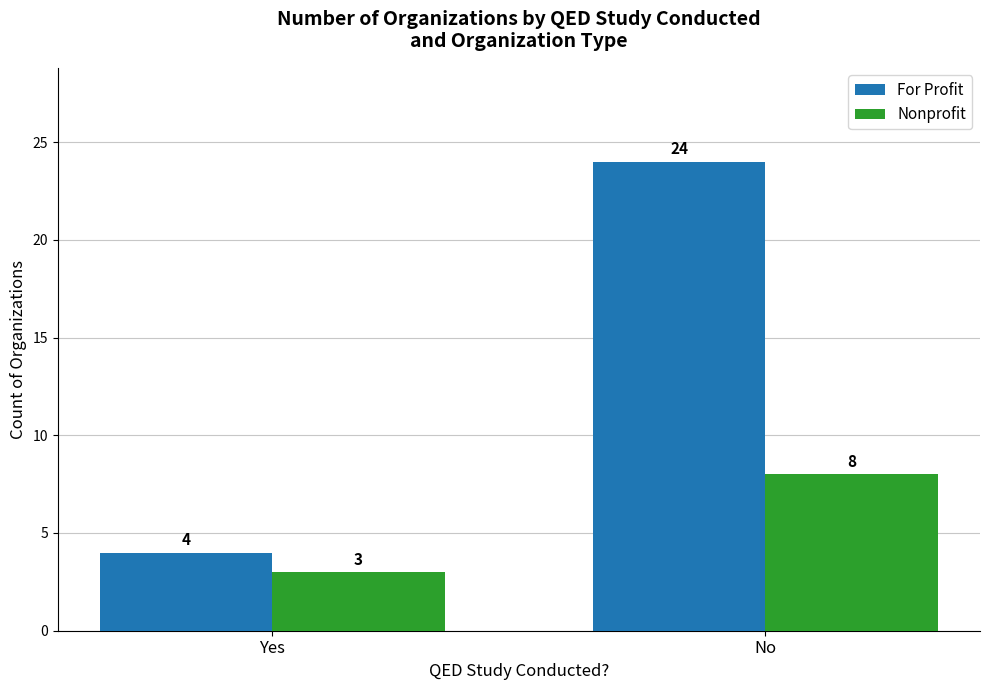

Which label corresponds to the largest value in the chart?

No